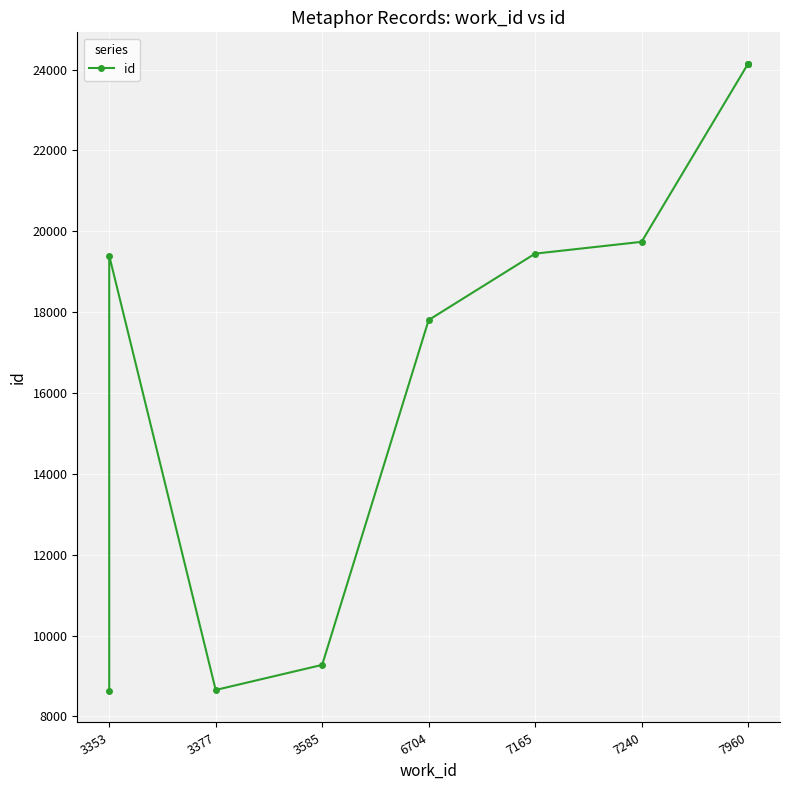

Is this an area chart (filled region under the line)?

No